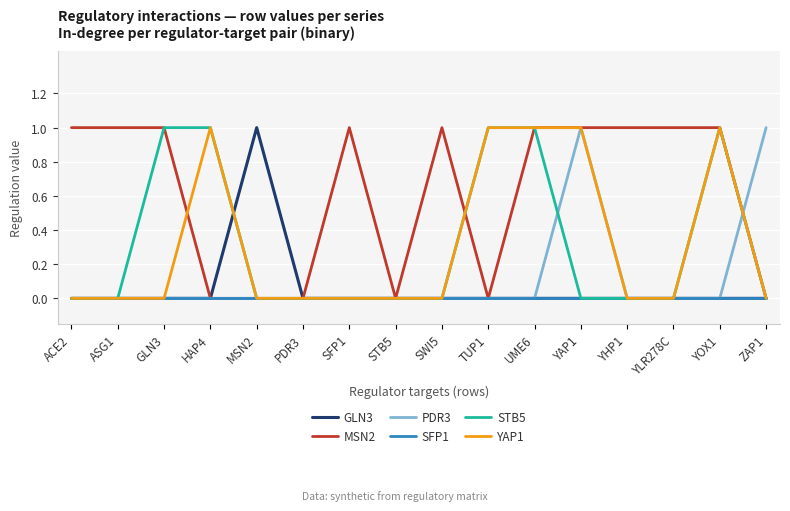

Count the number of data series in this chart.

6